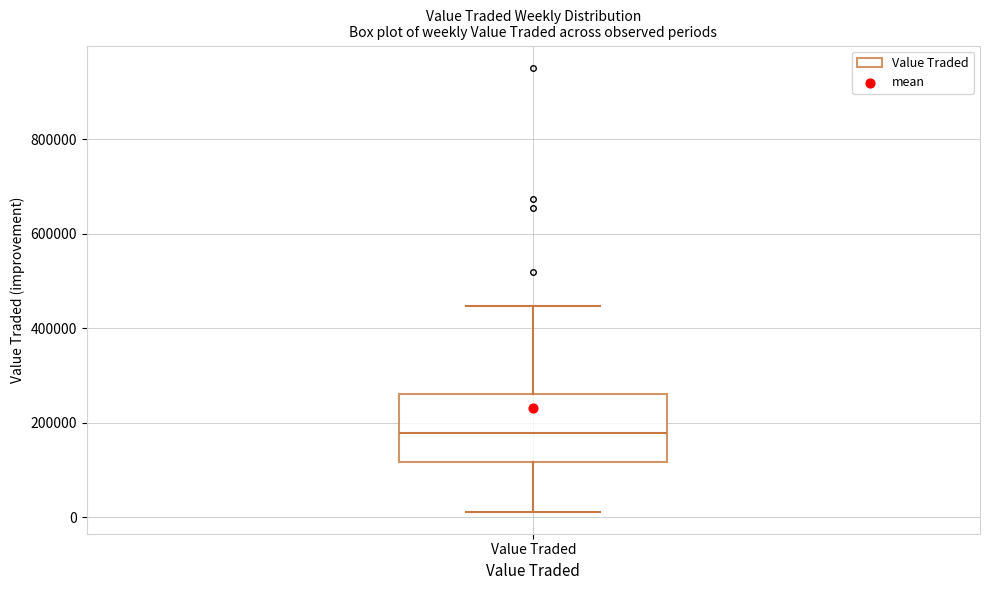

Read this box plot against the y-axis: the position of the median line, the range covered by the box, and the ends of both whiskers. The values are not printed on the chart, so give them approximately, as read against the axis.

median 180000, box 120000 to 260000, whiskers 20000 to 440000